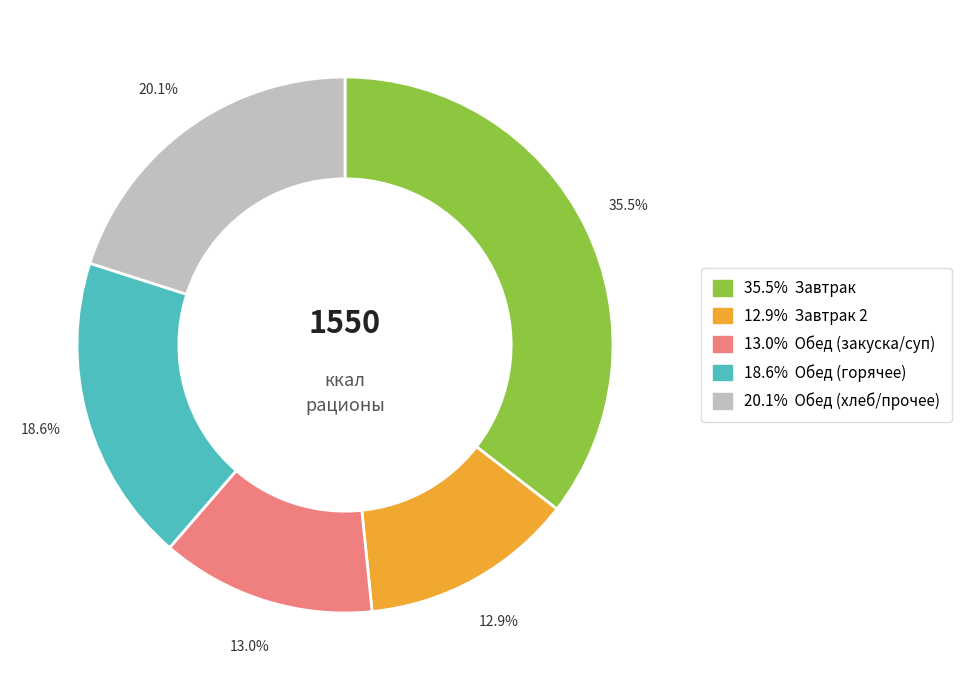

Is there a majority slice in this chart?

No